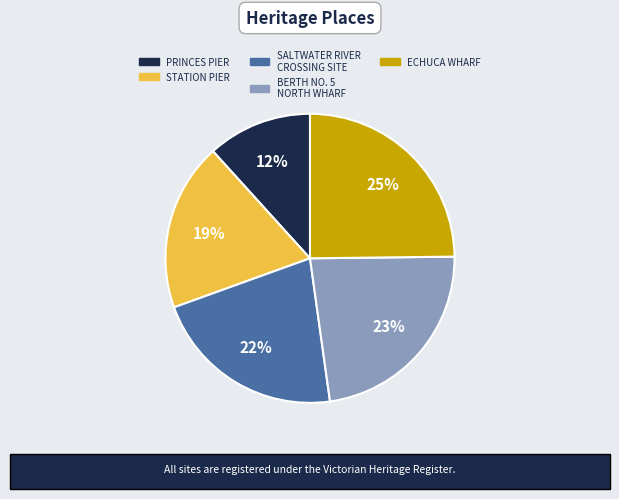

To the nearest percent, what is the average slice percentage?

20%